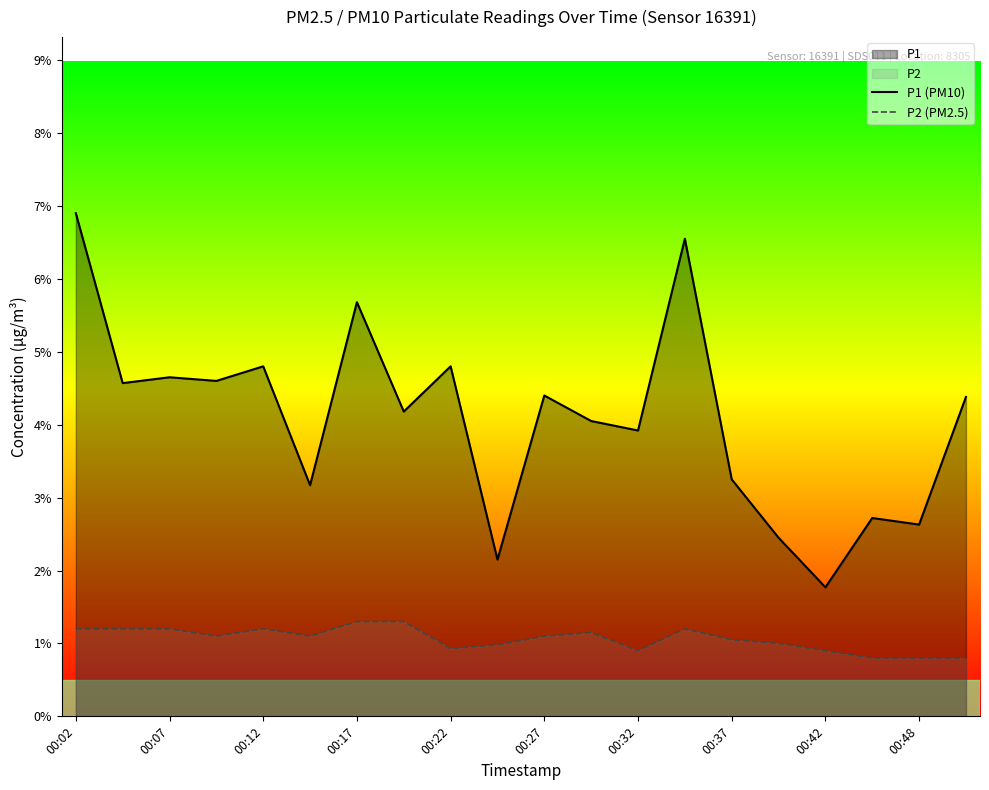

What is the difference between the second highest and second lowest values in the P1 (PM10) series?

4.4